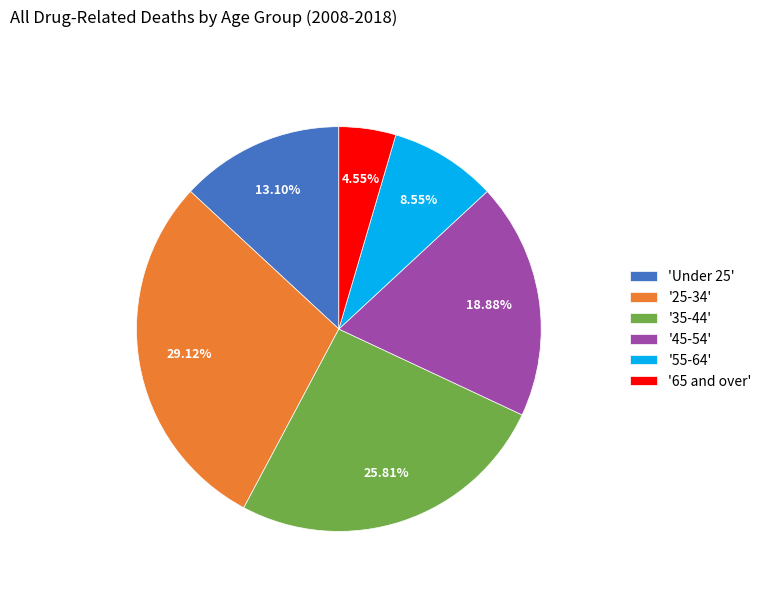

Rank the categories by value from highest to lowest.

'25-34', '35-44', '45-54', 'Under 25', '55-64', '65 and over'